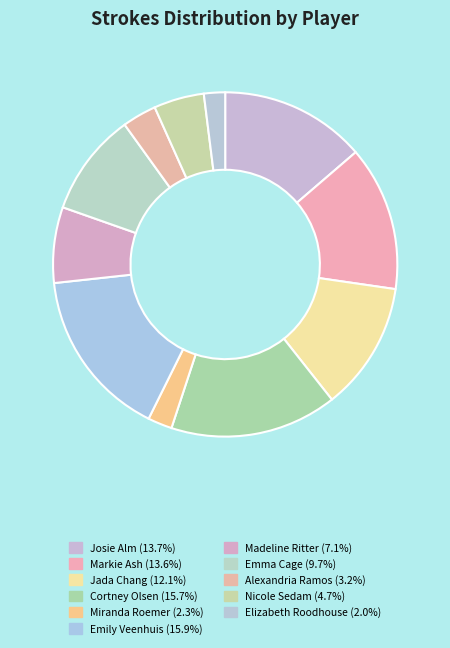

True or false: Markie Ash accounts for 14% of the total.

True